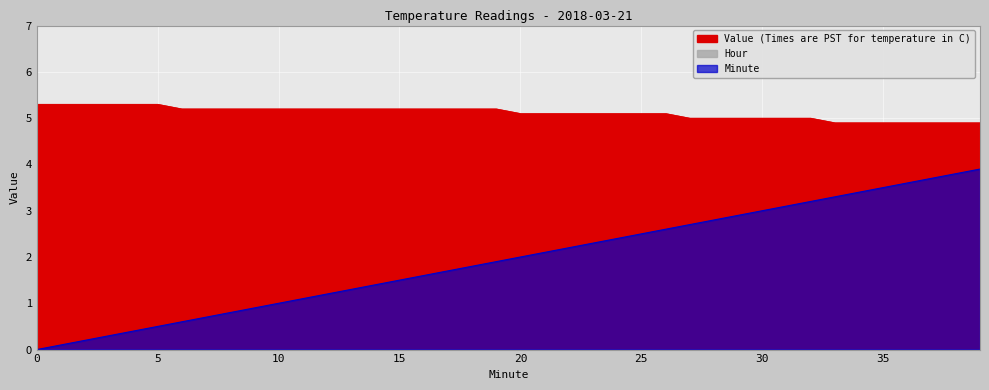

What is the spread (max minus min) of values at 7?

4.5